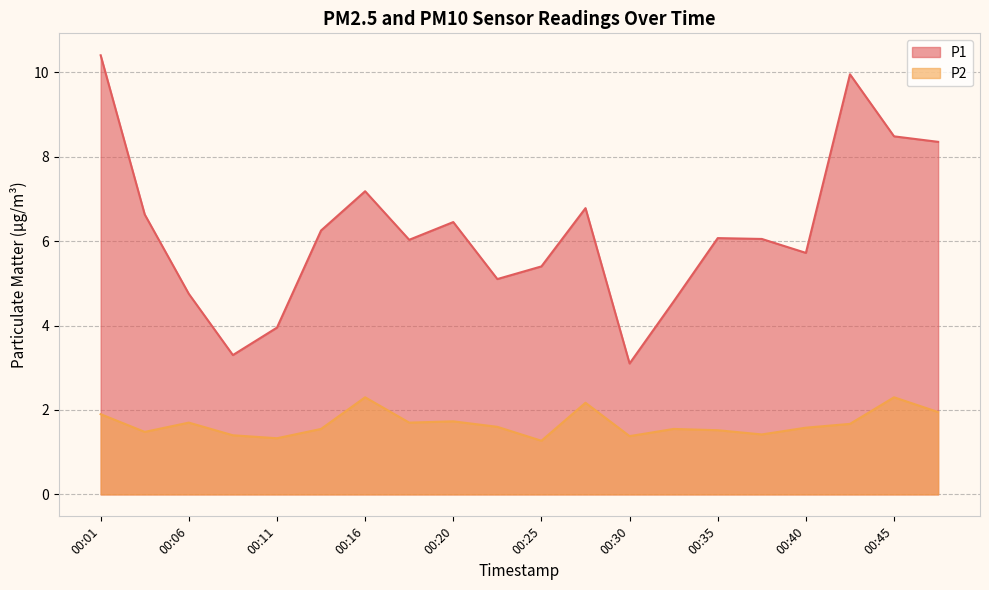

What is the value of the P2 point at the 19th from the left?

2.3